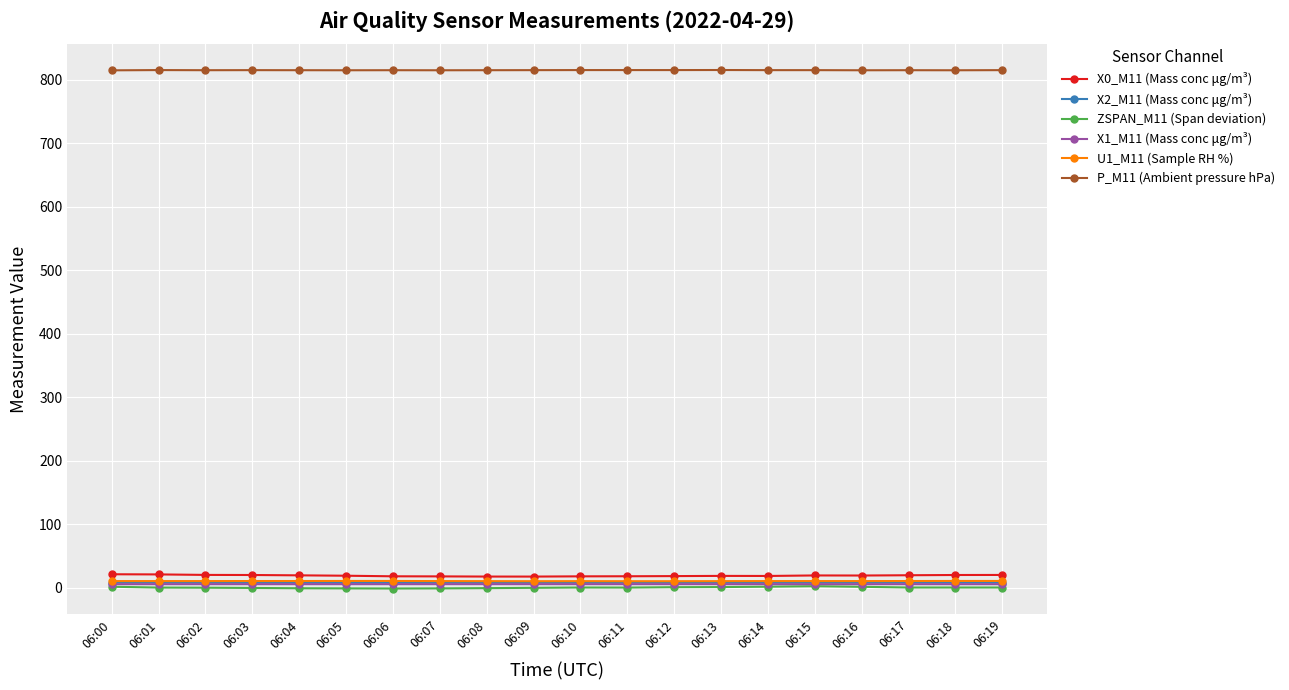

What is the spread (max minus min) of values at 06:10?

815.0